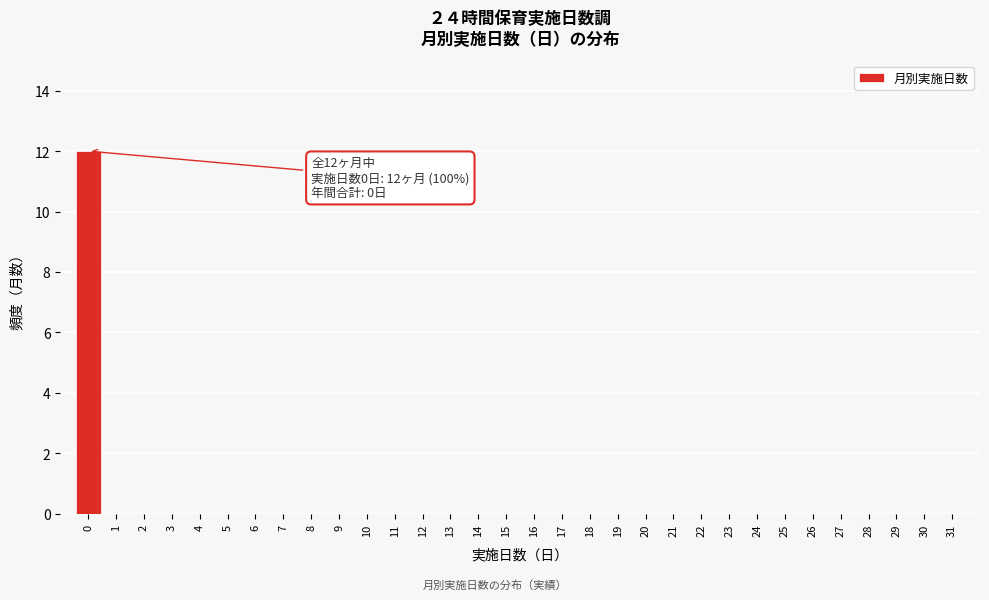

Which range on the x-axis has the tallest bar?

-0.5 to 0.5